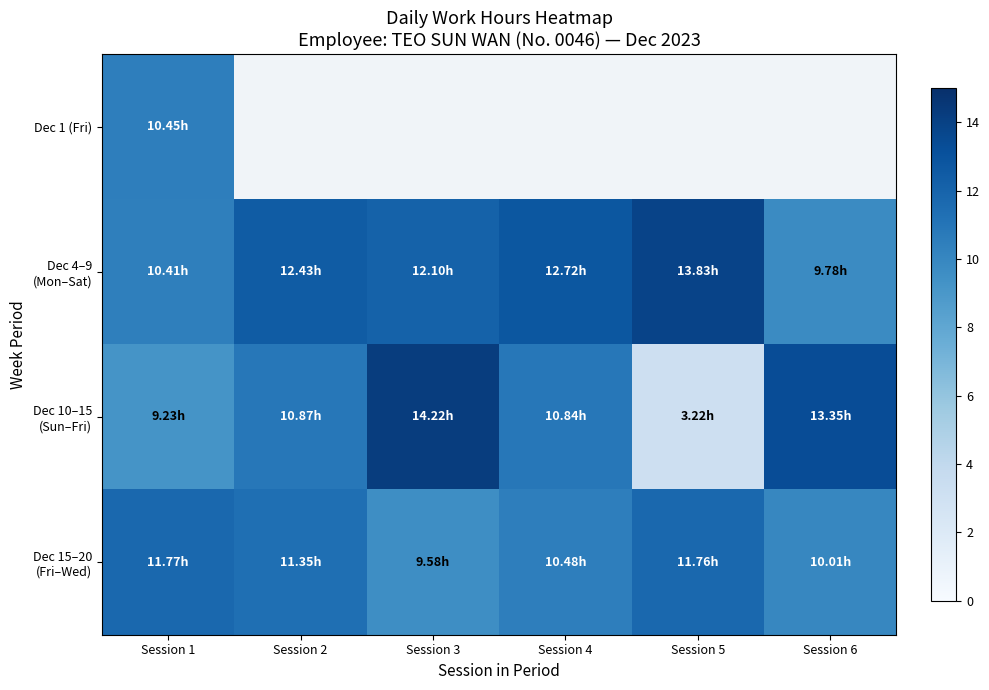

Which series has the widest spread of values?

Dec 10–15 (Sun–Fri)